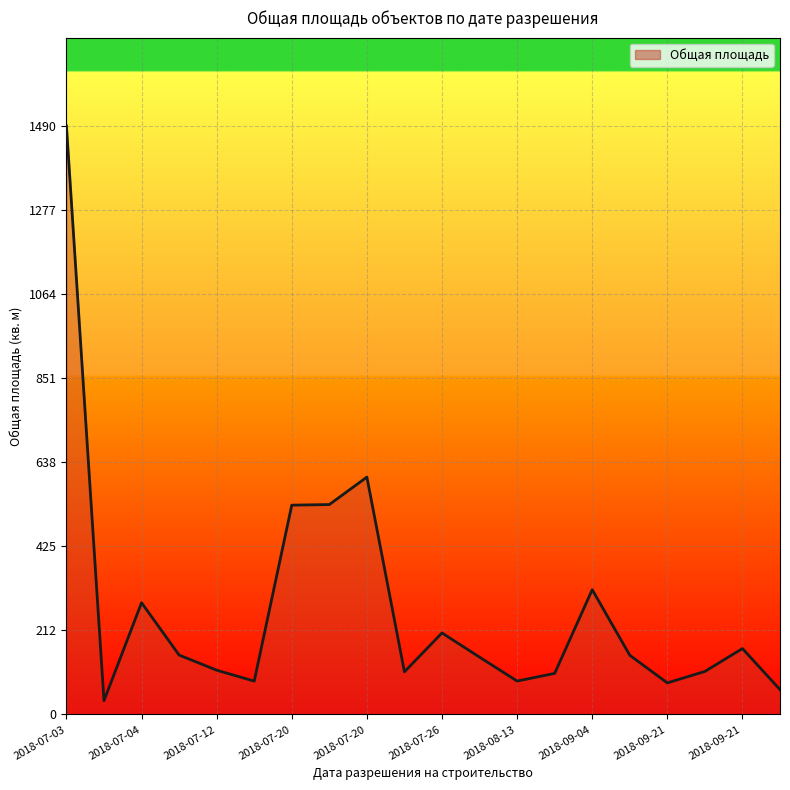

What is the greatest value displayed?

1490.0